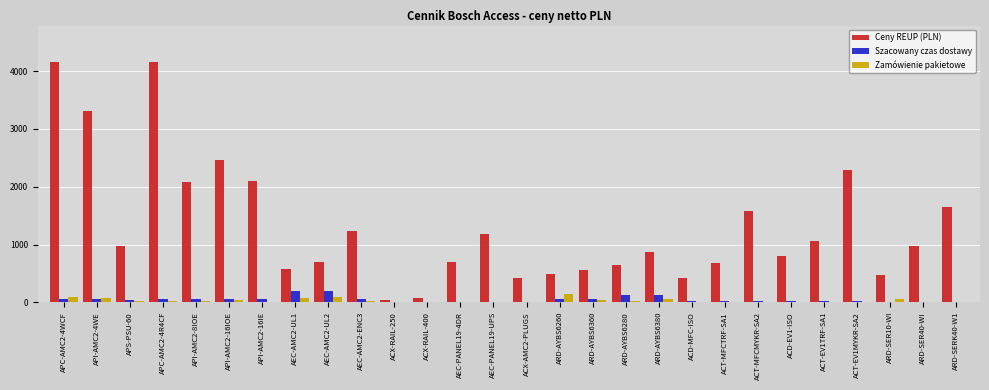

Is the value of Ceny REUP (PLN) at ARD-SER10-WI greater than the value of Szacowany czas dostawy at AEC-PANEL19-4DR?

Yes